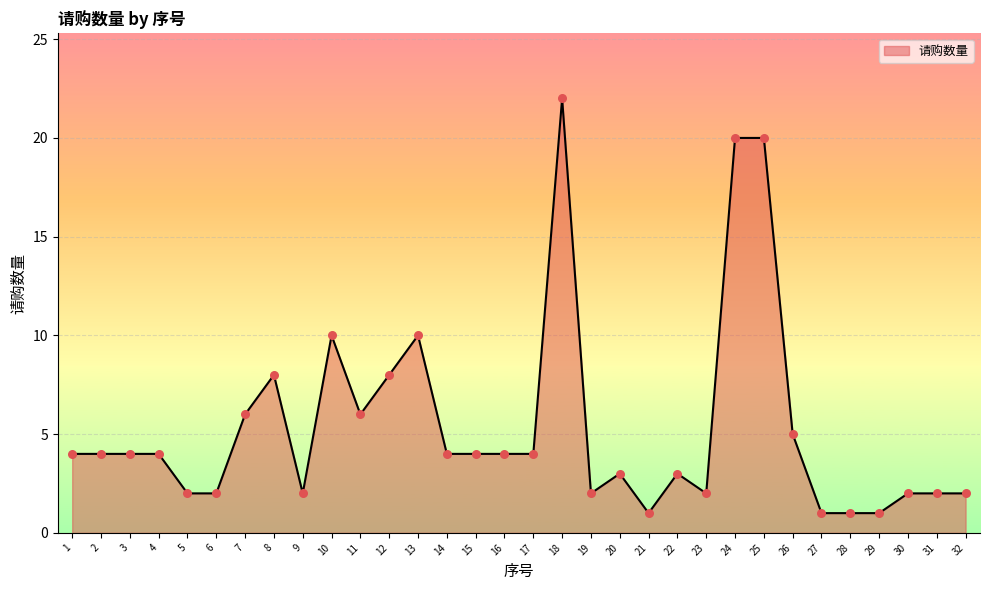

Approximately how many times larger is the value at 22 compared to 26?

0.6